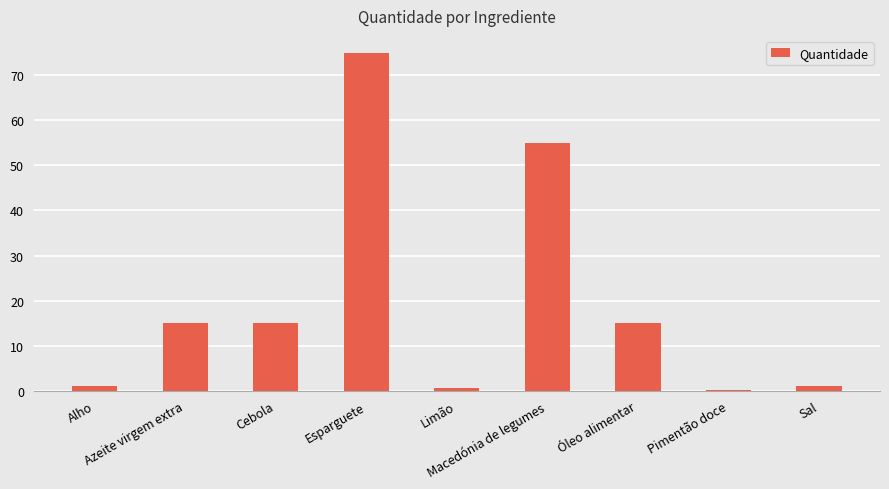

What is the approximate value at Azeite virgem extra?

15.0